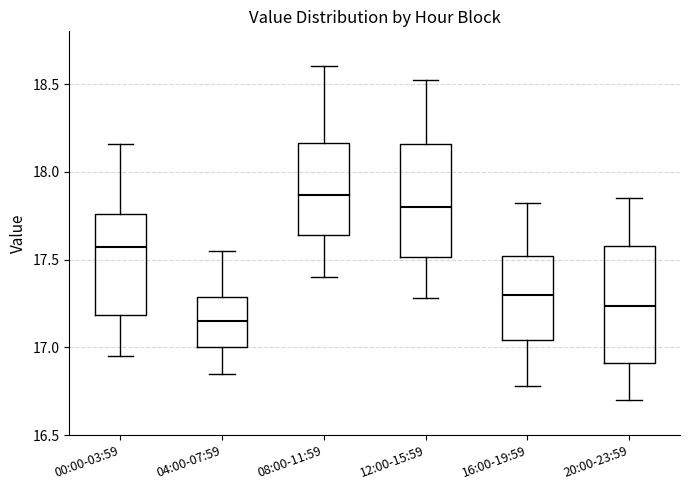

Reading left to right, read every box against the y-axis: the position of its median line, the range the box covers, and the ends of its whiskers. The values are not printed on the chart, so give them approximately, as read against the axis.

00:00-03:59: median 17.55, box 17.20 to 17.75, whiskers 16.95 to 18.15
04:00-07:59: median 17.15, box 17.00 to 17.30, whiskers 16.85 to 17.55
08:00-11:59: median 17.85, box 17.65 to 18.15, whiskers 17.40 to 18.60
12:00-15:59: median 17.80, box 17.50 to 18.15, whiskers 17.30 to 18.50
16:00-19:59: median 17.30, box 17.05 to 17.50, whiskers 16.80 to 17.80
20:00-23:59: median 17.25, box 16.90 to 17.60, whiskers 16.70 to 17.85